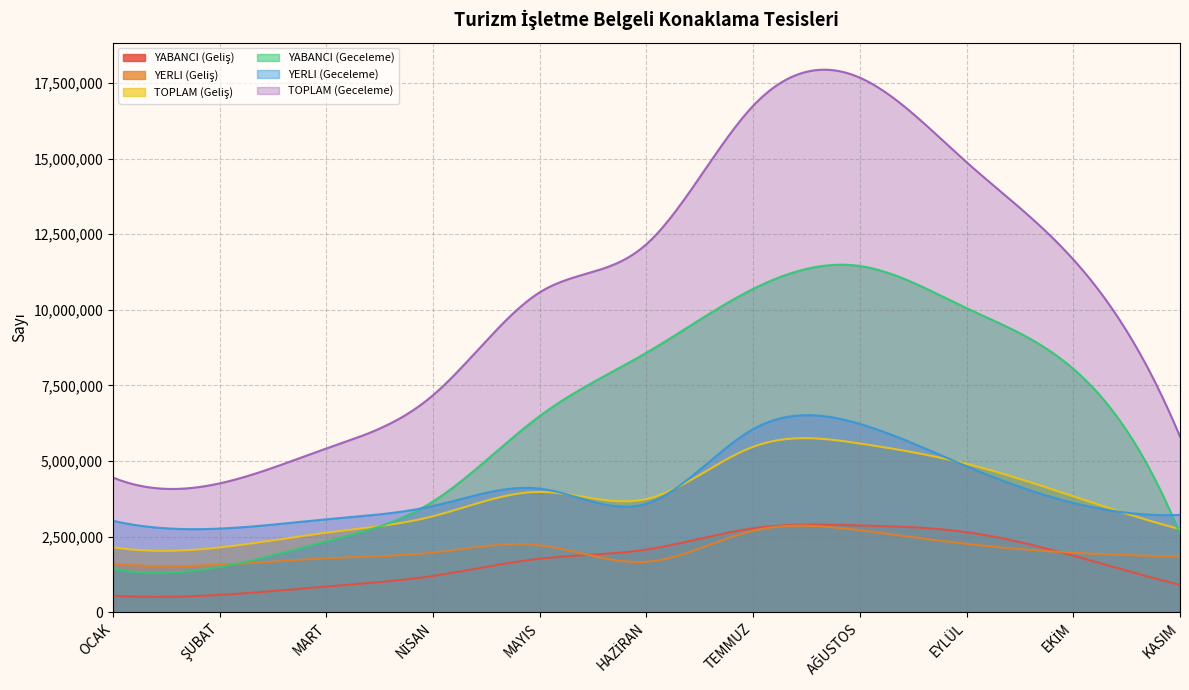

At which category does YERLI (Geliş) reach its first local peak?

MAYIS